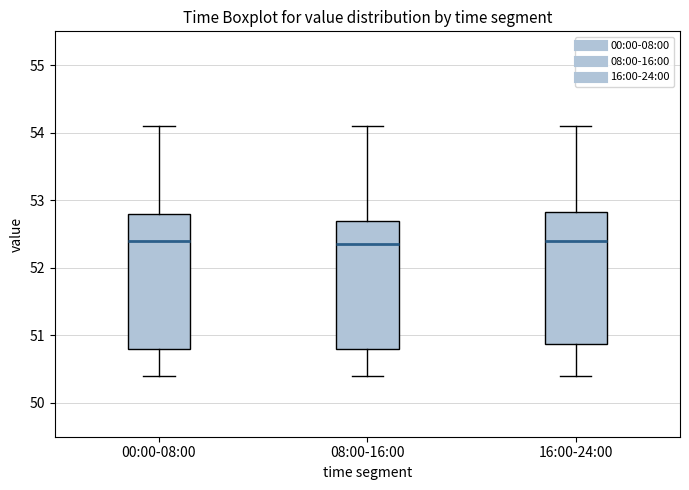

Reading left to right, read every box against the y-axis: the position of its median line, the range the box covers, and the ends of its whiskers. The values are not printed on the chart, so give them approximately, as read against the axis.

00:00-08:00: median 52.4, box 50.8 to 52.8, whiskers 50.4 to 54.1
08:00-16:00: median 52.4, box 50.8 to 52.7, whiskers 50.4 to 54.1
16:00-24:00: median 52.4, box 50.9 to 52.8, whiskers 50.4 to 54.1